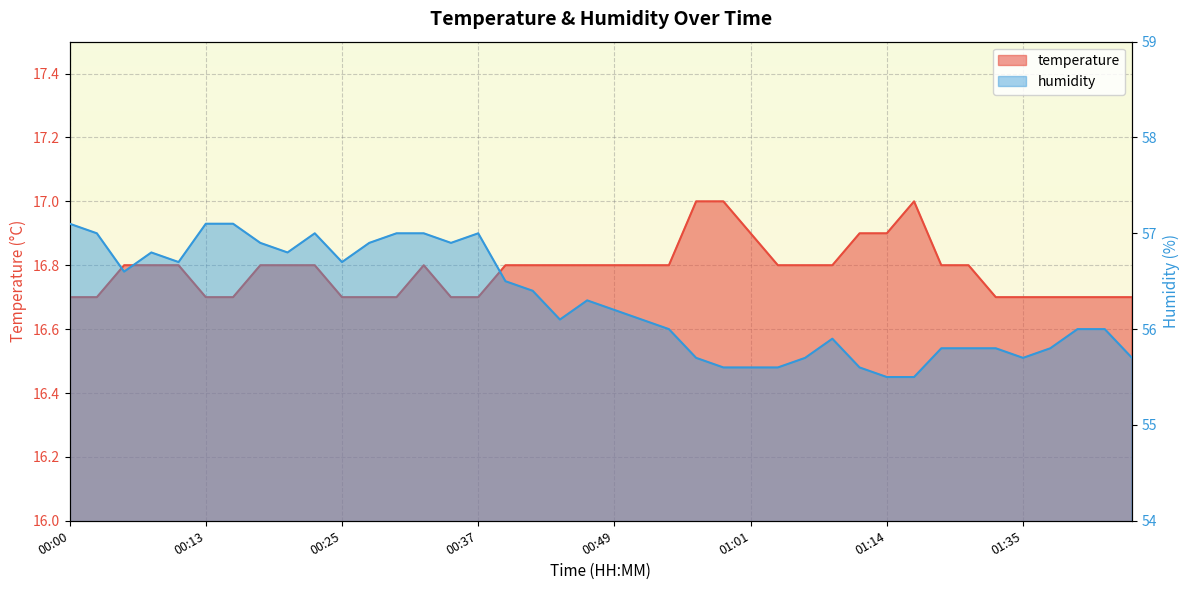

Which category has the highest value in the temperature series?

00:56